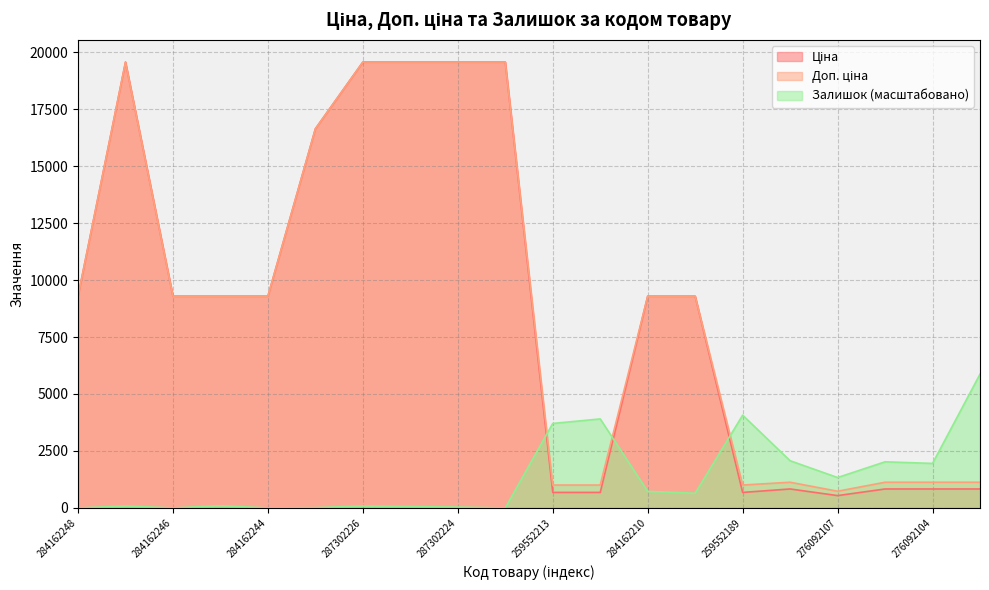

True or false: Доп. ціна has a value of 1004.1 at 259552189.

True